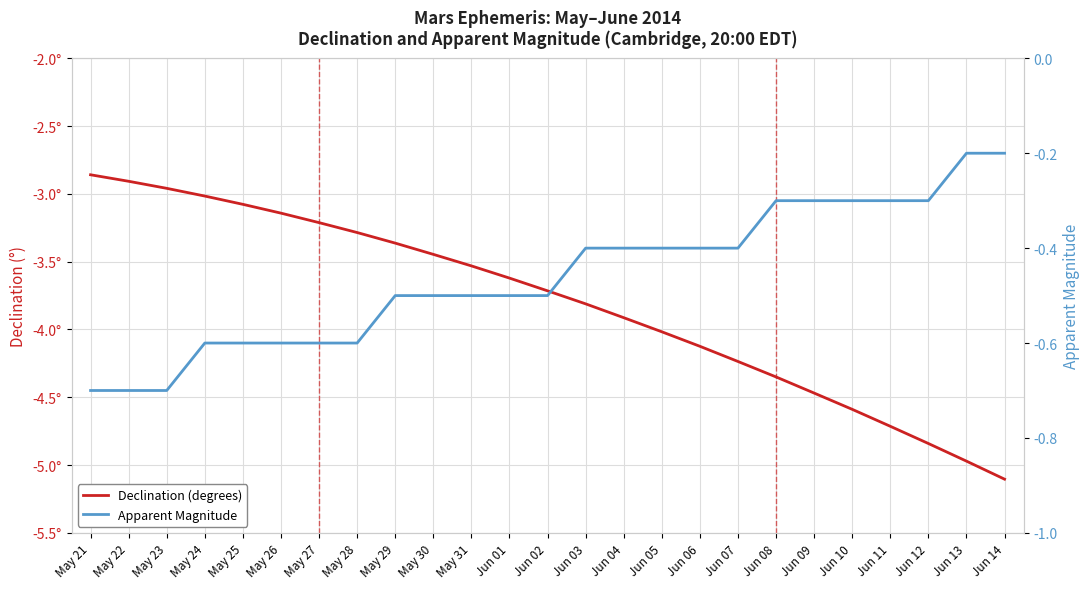

True or false: Declination (degrees) and Apparent Magnitude intersect in this chart.

False